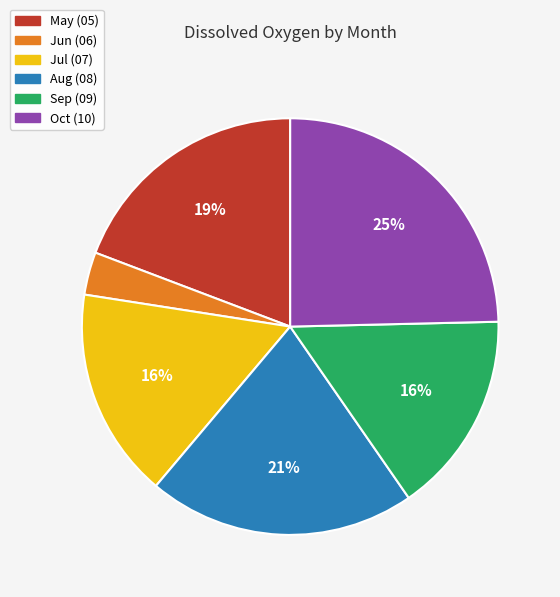

Does any single category account for the majority?

No